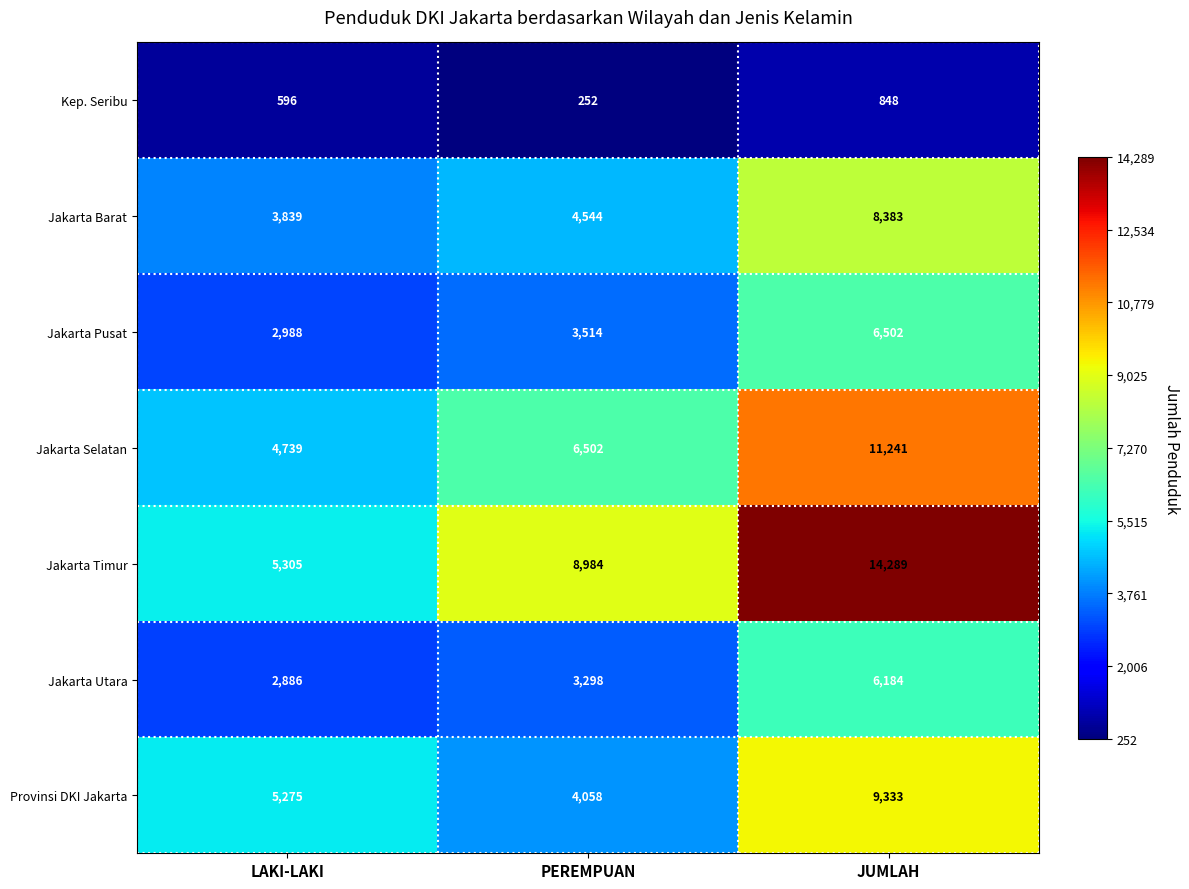

Between LAKI-LAKI and JUMLAH, which series saw the biggest shift?

Jakarta Timur